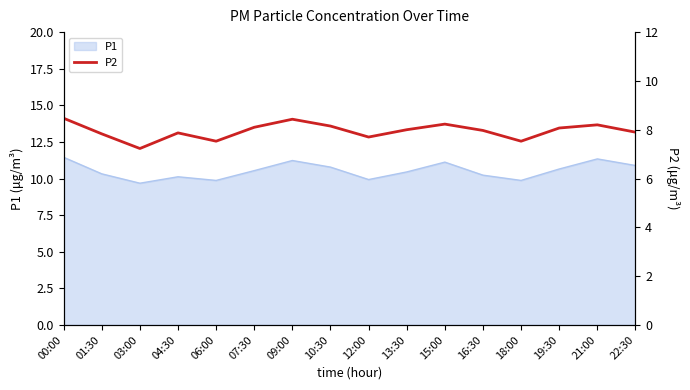

At which label does the data first exceed 8?

00:00